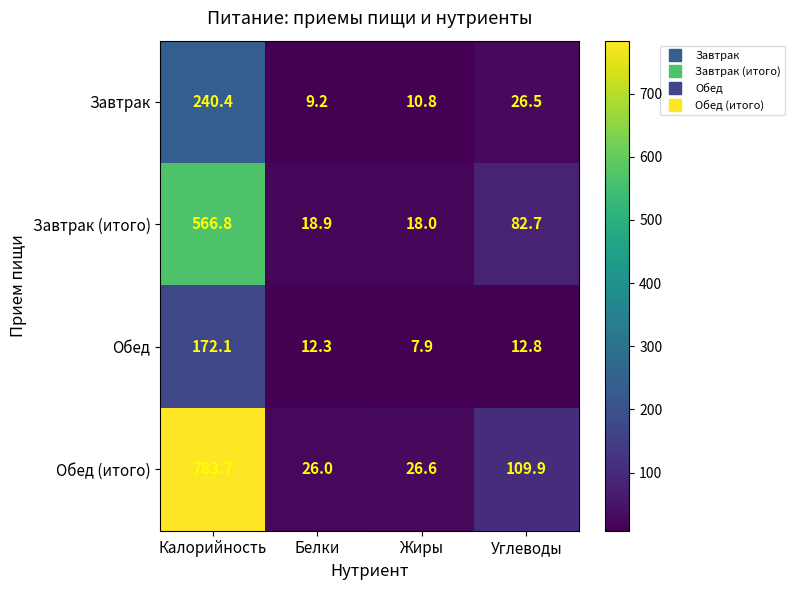

Reading left to right, list all the values displayed in this chart.

Завтрак: 240.4	9.2	10.8	26.5
Завтрак (итого): 566.8	18.9	18.0	82.7
Обед: 172.1	12.3	7.9	12.8
Обед (итого): 783.7	26.0	26.6	109.9